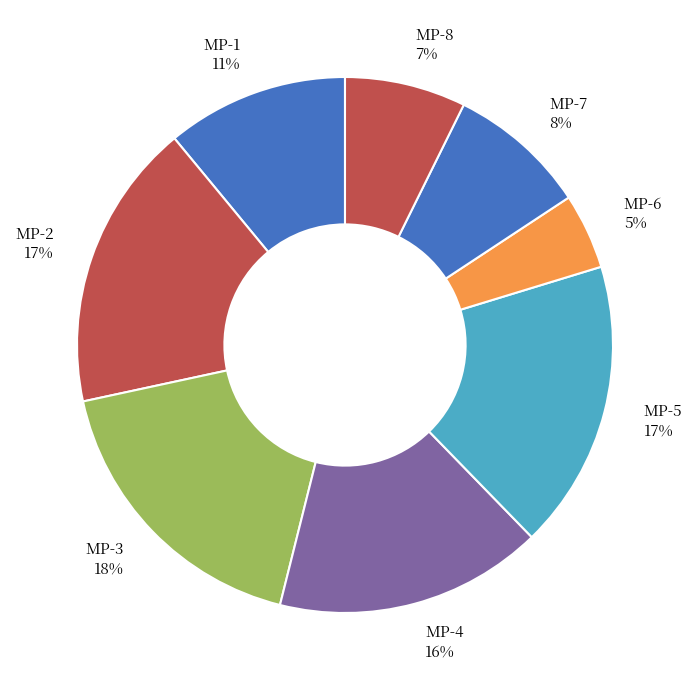

How many slices are in this pie chart?

8